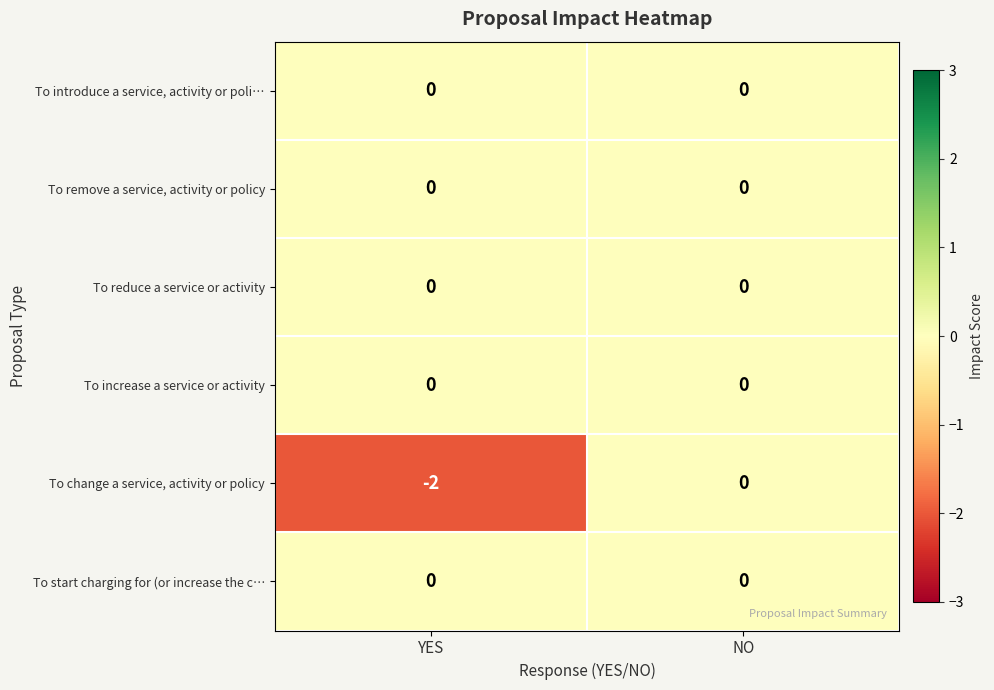

How many series are shown in this chart?

6